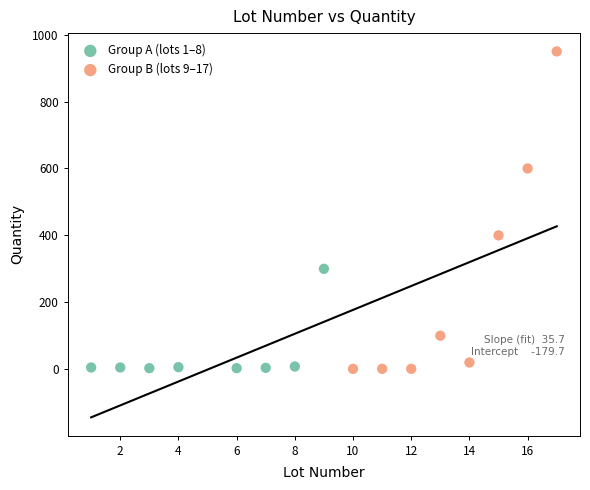

Which series reaches the maximum Y coordinate?

Group B (lots 9–17)